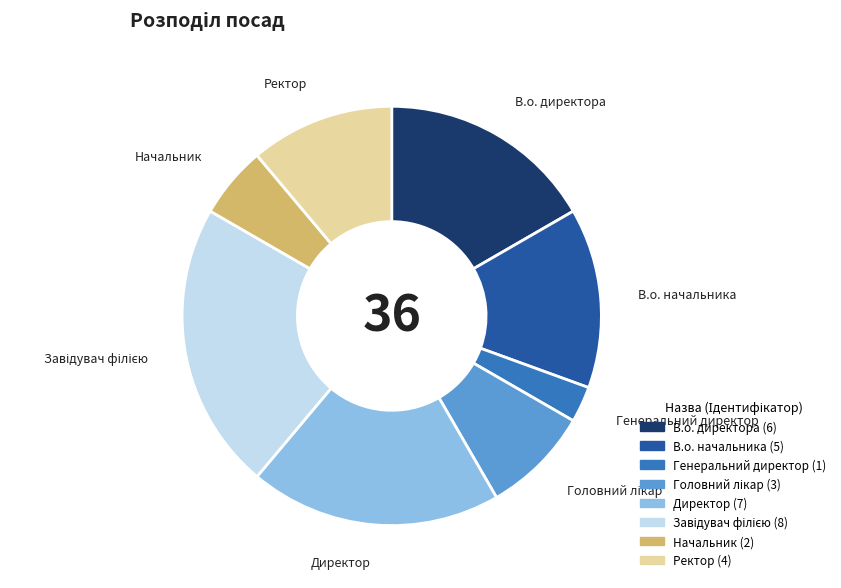

Does any single category account for the majority?

No